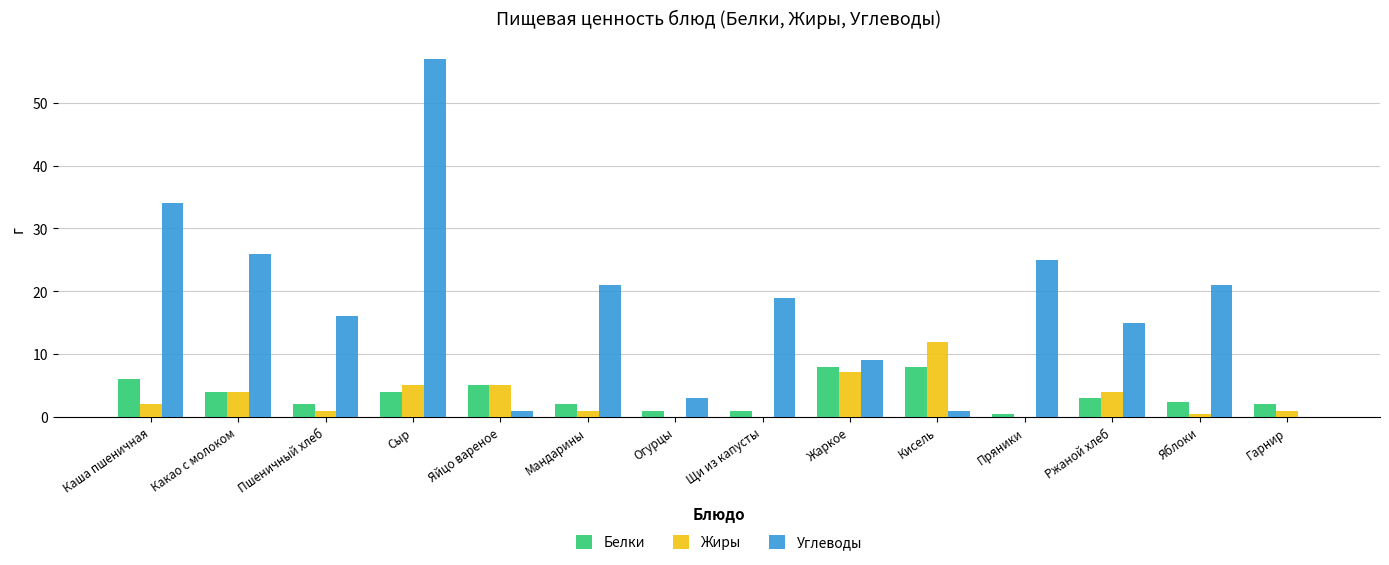

What is the sum of all Углеводы values?

247.9